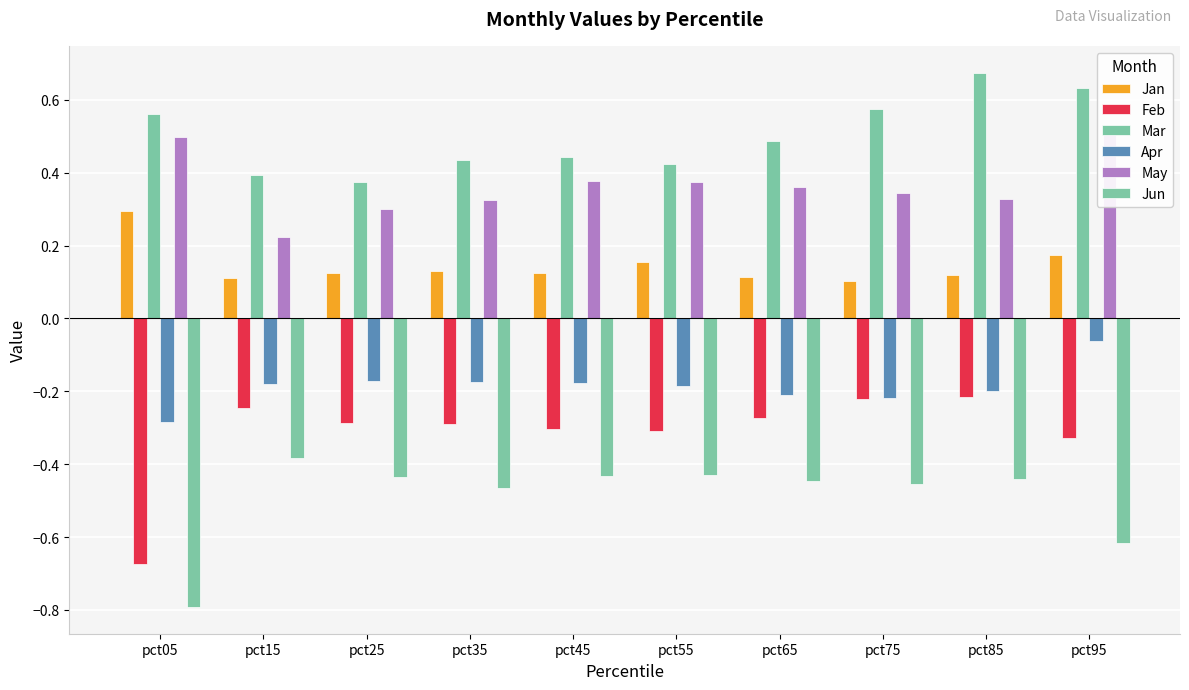

Reading left to right, transcribe all the data shown in this chart.

Jan: pct05=0.3	pct15=0.1	pct25=0.1	pct35=0.1	pct45=0.1	pct55=0.2	pct65=0.1	pct75=0.1	pct85=0.1	pct95=0.2
Feb: pct05=-0.7	pct15=-0.2	pct25=-0.3	pct35=-0.3	pct45=-0.3	pct55=-0.3	pct65=-0.3	pct75=-0.2	pct85=-0.2	pct95=-0.3
Mar: pct05=0.6	pct15=0.4	pct25=0.4	pct35=0.4	pct45=0.4	pct55=0.4	pct65=0.5	pct75=0.6	pct85=0.7	pct95=0.6
Apr: pct05=-0.3	pct15=-0.2	pct25=-0.2	pct35=-0.2	pct45=-0.2	pct55=-0.2	pct65=-0.2	pct75=-0.2	pct85=-0.2	pct95=-0.1
May: pct05=0.5	pct15=0.2	pct25=0.3	pct35=0.3	pct45=0.4	pct55=0.4	pct65=0.4	pct75=0.3	pct85=0.3	pct95=0.5
Jun: pct05=-0.8	pct15=-0.4	pct25=-0.4	pct35=-0.5	pct45=-0.4	pct55=-0.4	pct65=-0.4	pct75=-0.5	pct85=-0.4	pct95=-0.6